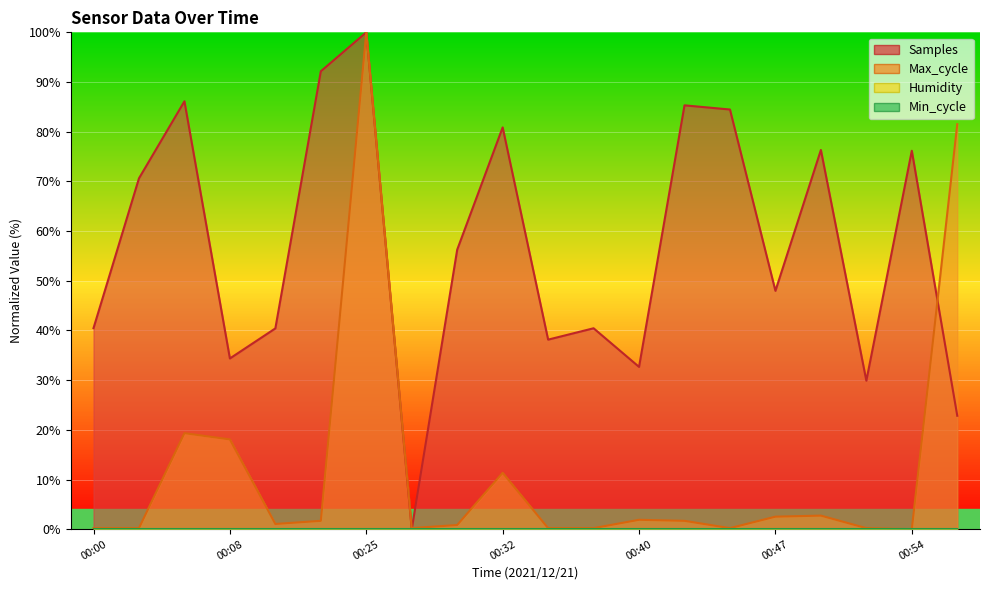

Reading left to right, extract all data points from this chart.

Samples: 00:00=40.5	00:03=70.6	00:05=86.1	00:08=34.4	00:10=40.4	00:18=92.2	00:25=100.0	00:28=0.0	00:30=56.3	00:32=80.9	00:35=38.2	00:37=40.4	00:40=32.7	00:42=85.3	00:45=84.5	00:47=48.0	00:50=76.3	00:52=29.9	00:54=76.2	00:57=22.8
Max_cycle: 00:00=0.2	00:03=0.2	00:05=19.3	00:08=18.1	00:10=1.1	00:18=1.7	00:25=100.0	00:28=0.2	00:30=0.8	00:32=11.3	00:35=0.2	00:37=0.2	00:40=1.9	00:42=1.7	00:45=0.2	00:47=2.5	00:50=2.7	00:52=0.2	00:54=0.0	00:57=81.5